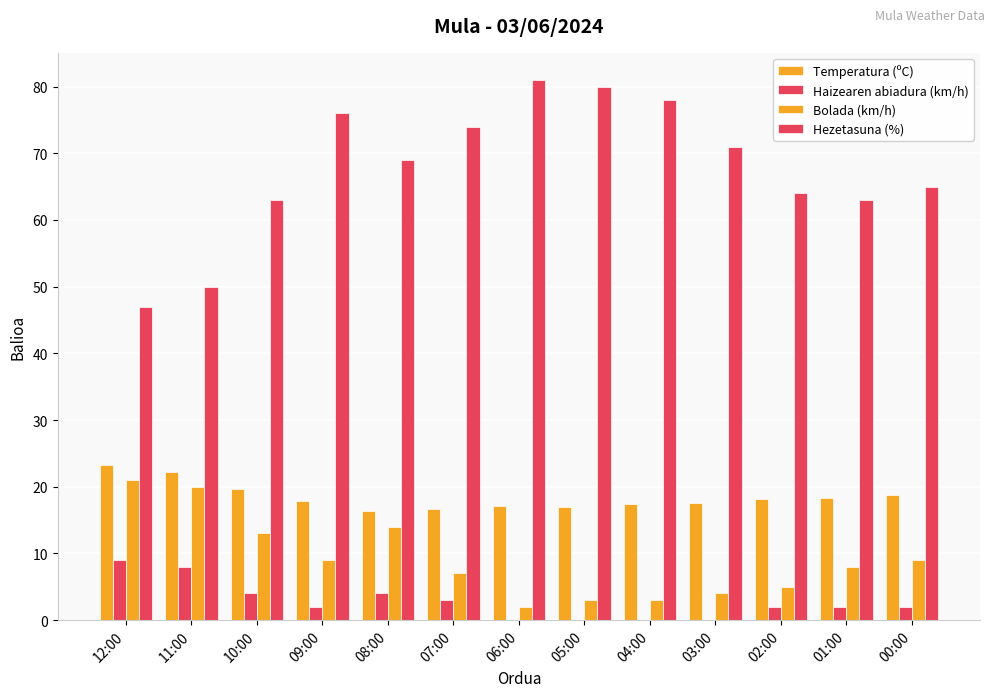

List the series in order of their peak value, highest first.

Hezetasuna (%), Temperatura (ºC), Bolada (km/h), Haizearen abiadura (km/h)